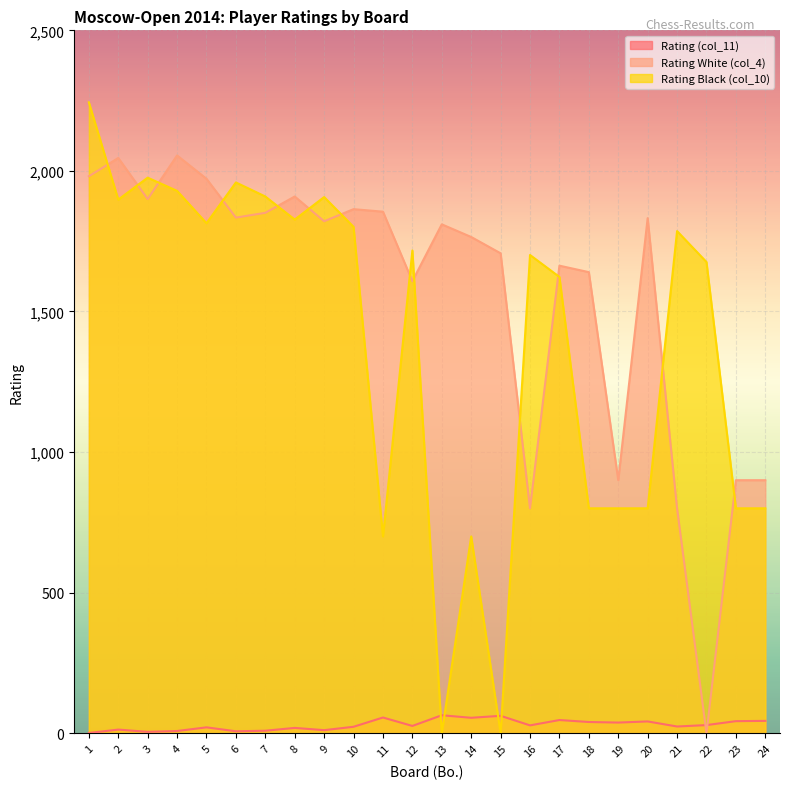

What is the difference between the second highest and second lowest values in the Rating White (col_4) series?

1246